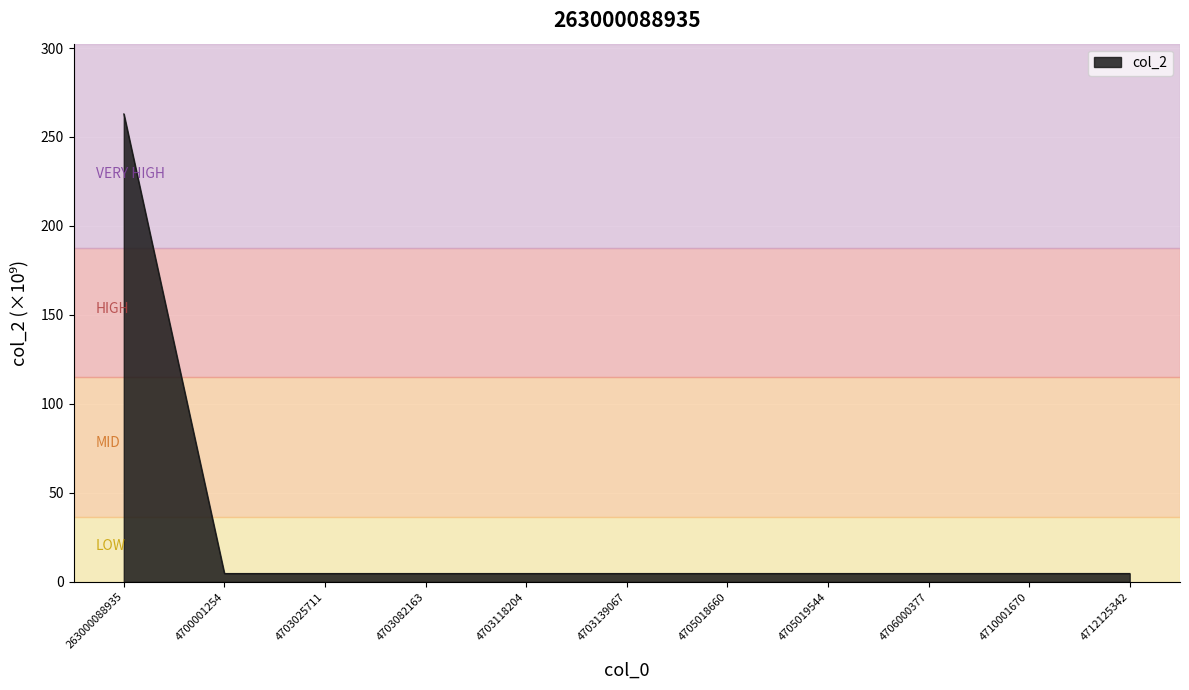

Reading left to right, what are all the values shown in this chart?

263.0	4.7	4.7	4.7	4.7	4.7	4.7	4.7	4.7	4.7	4.7